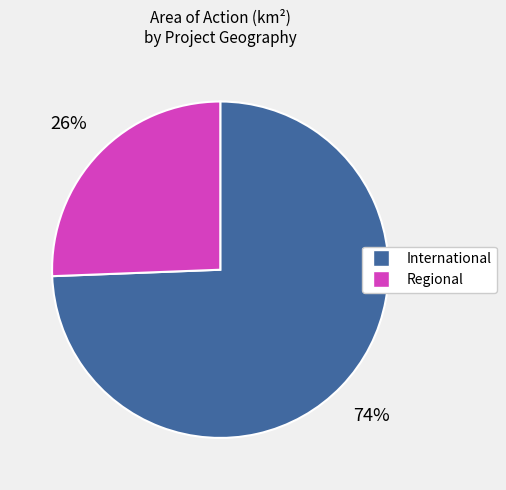

Does any single category account for the majority?

Yes